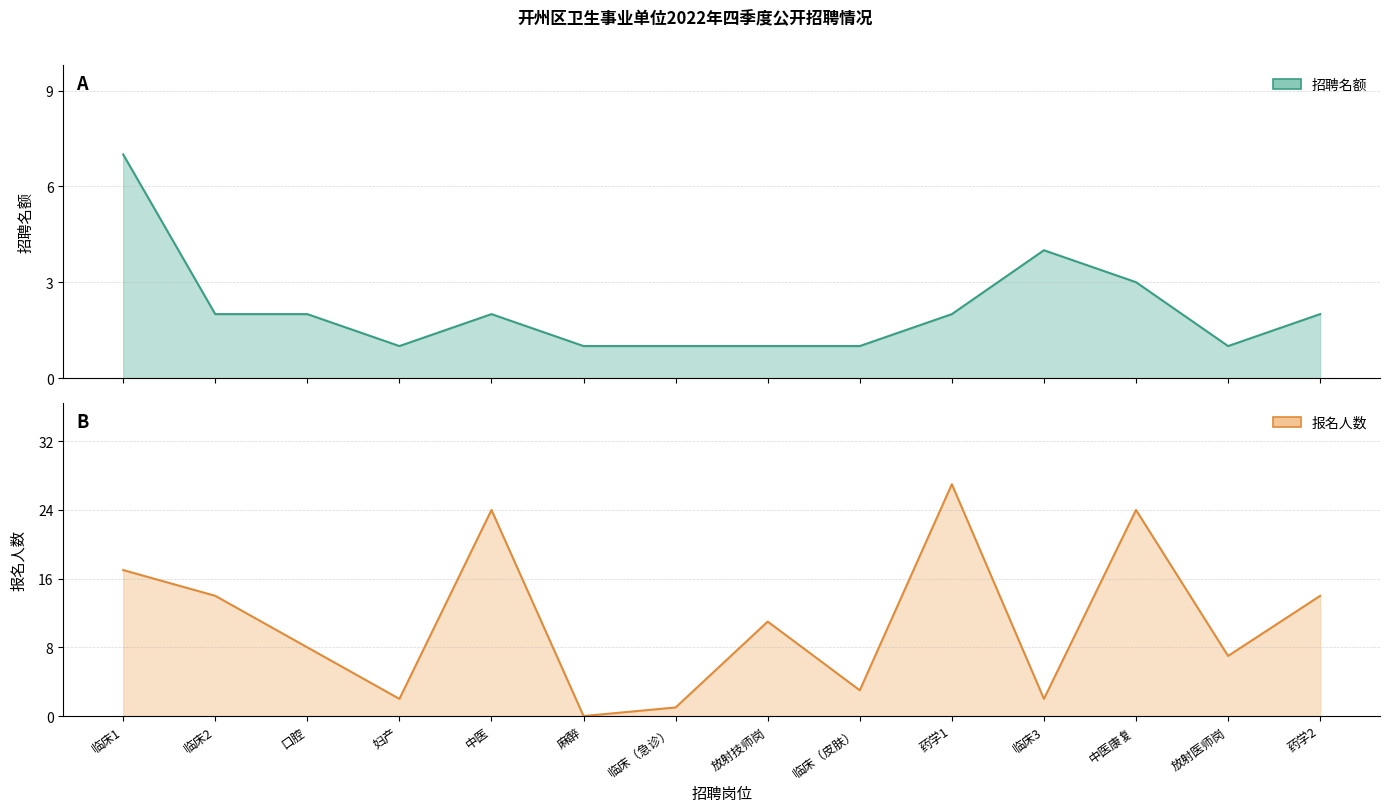

What is the label of the 8th point from the left?

放射技师岗